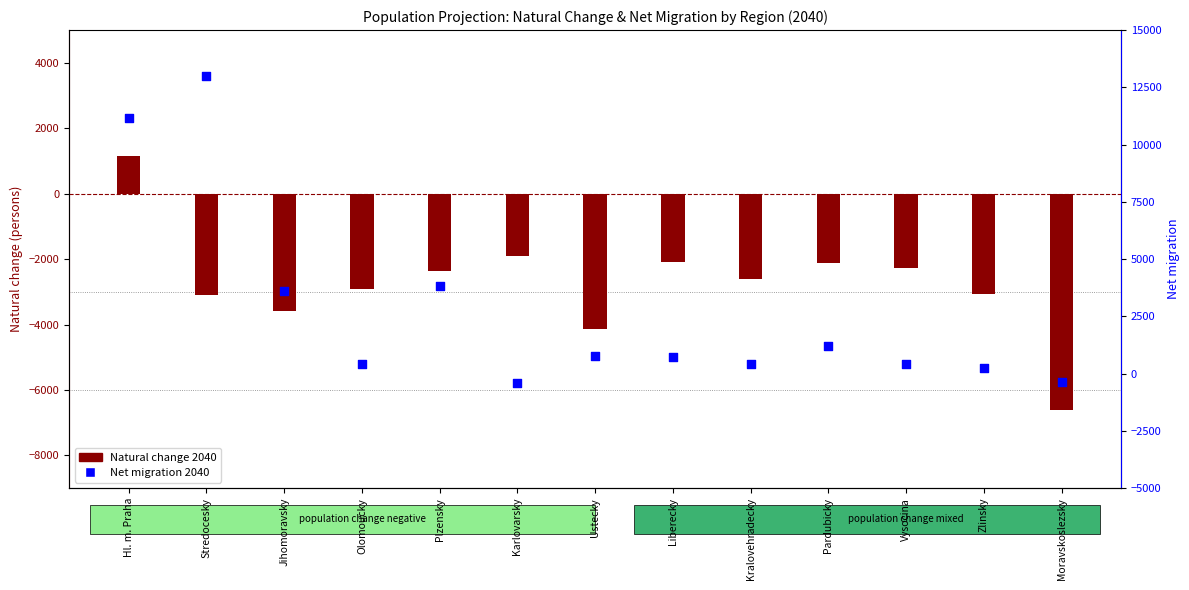

At how many categories does at least one series exceed 8611?

2